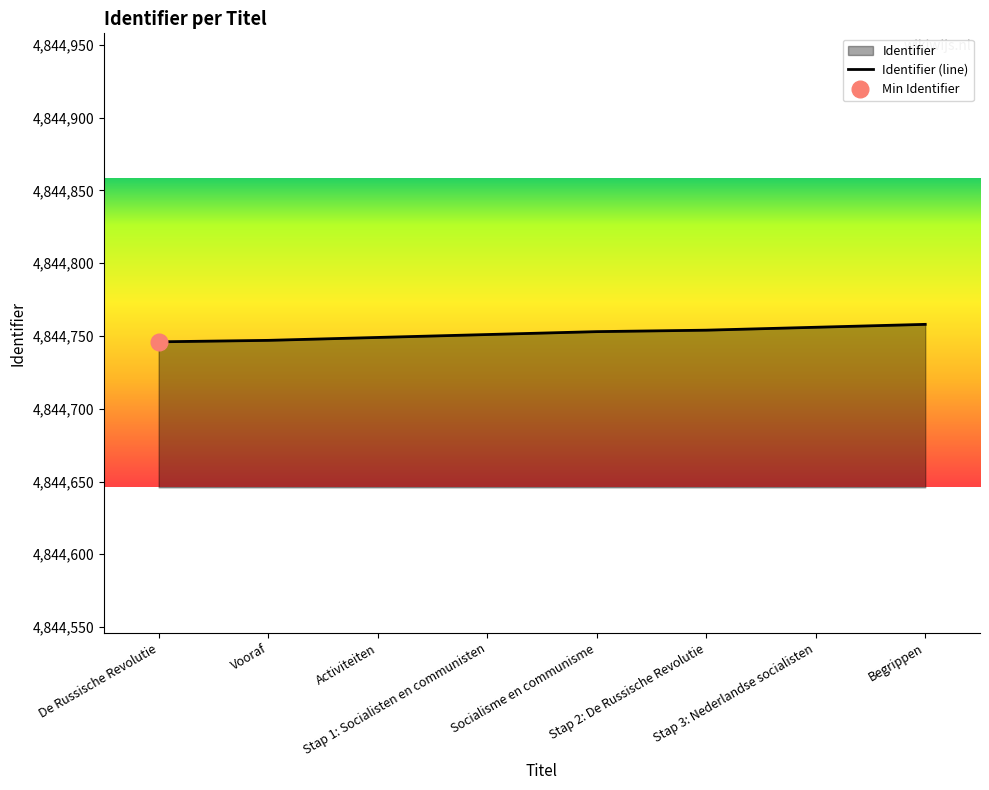

Count the number of values greater than 4844753.

3